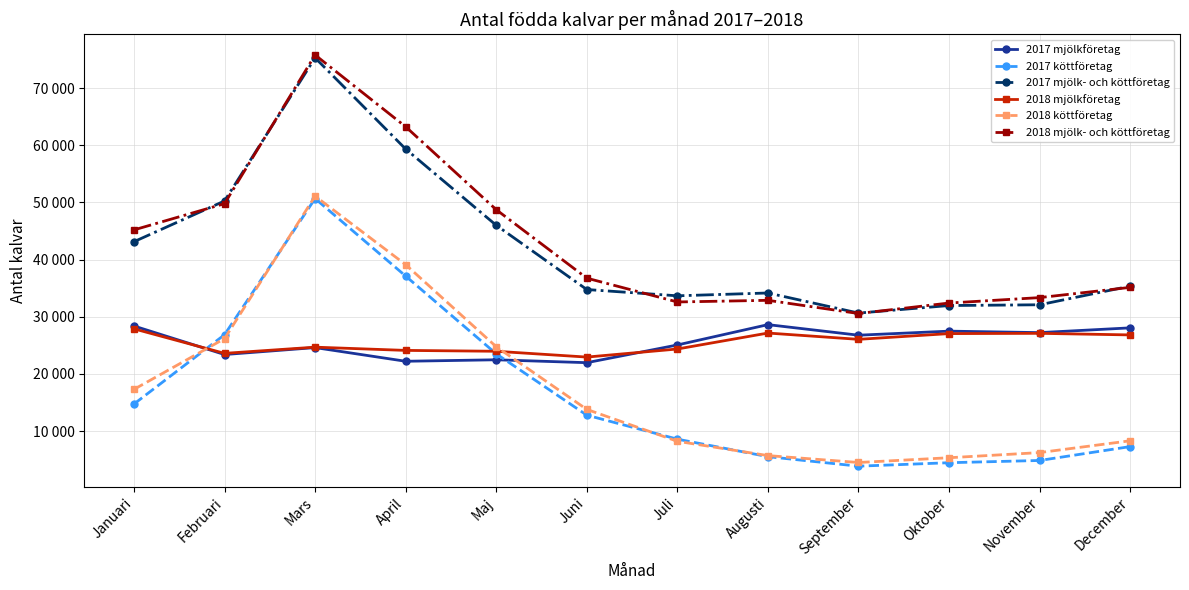

The 2018 köttföretag series shows 17303 at Januari. True or false?

True